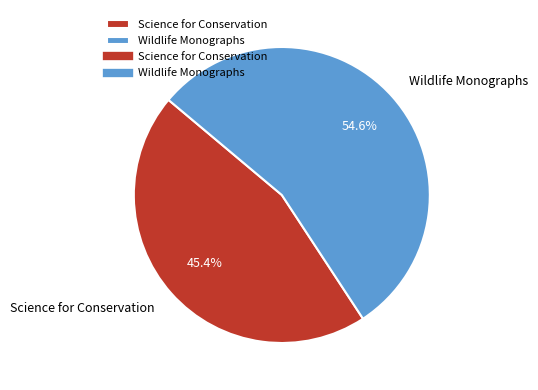

What is the largest slice in the pie chart?

Wildlife Monographs